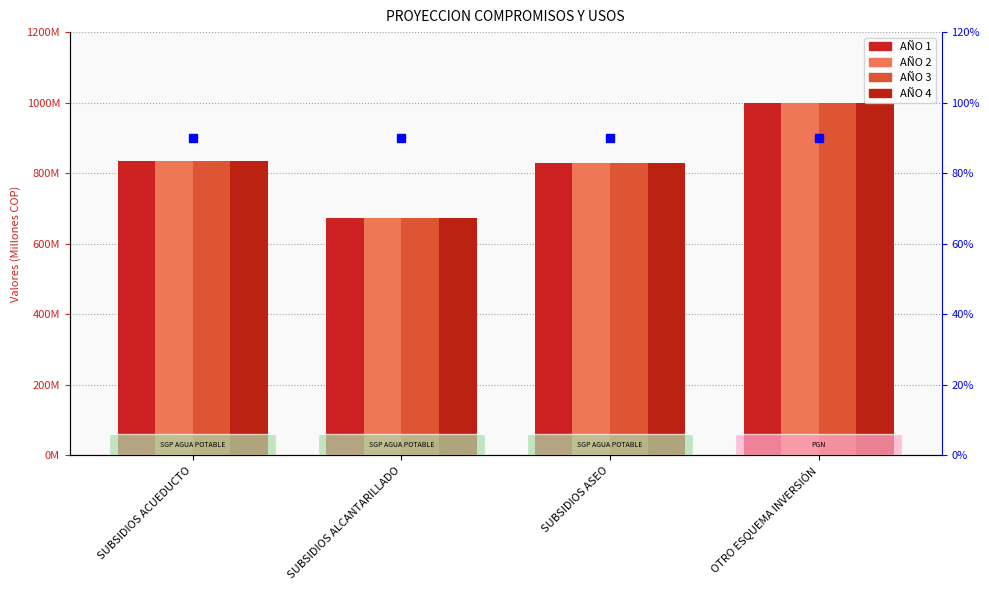

The AÑO 3 series shows 828241000 at SUBSIDIOS ASEO. True or false?

True